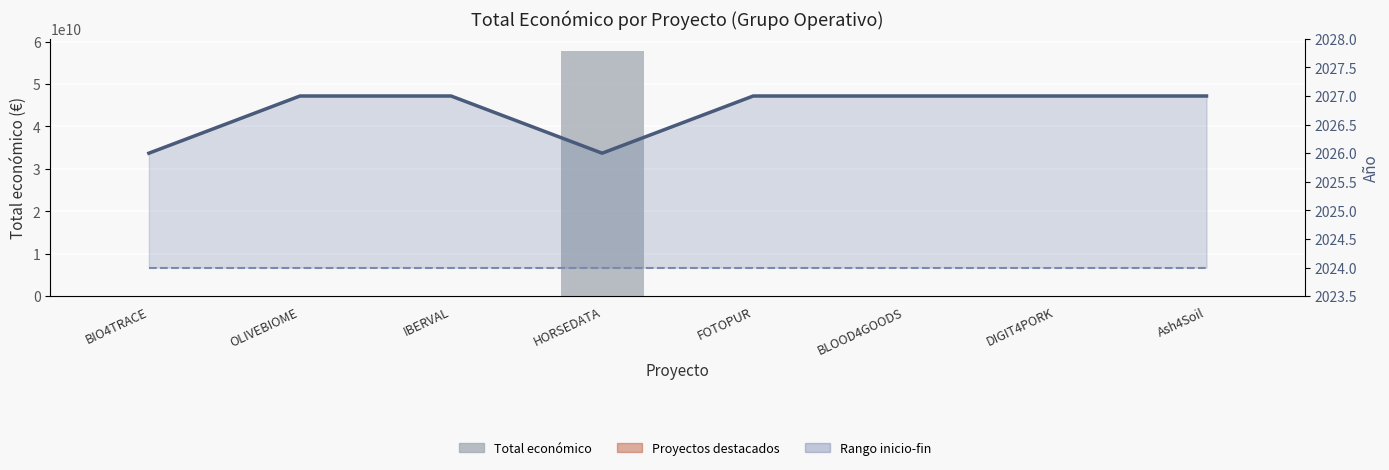

Between BLOOD4GOODS and IBERVAL, which is larger?

BLOOD4GOODS